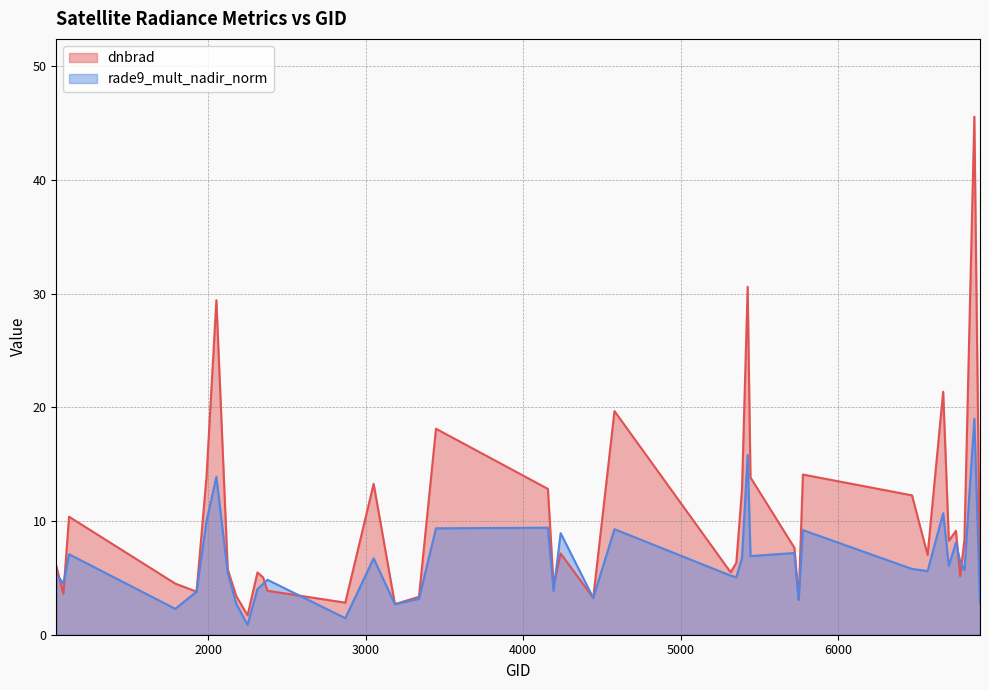

What are all the series names shown in the legend?

dnbrad, rade9_mult_nadir_norm